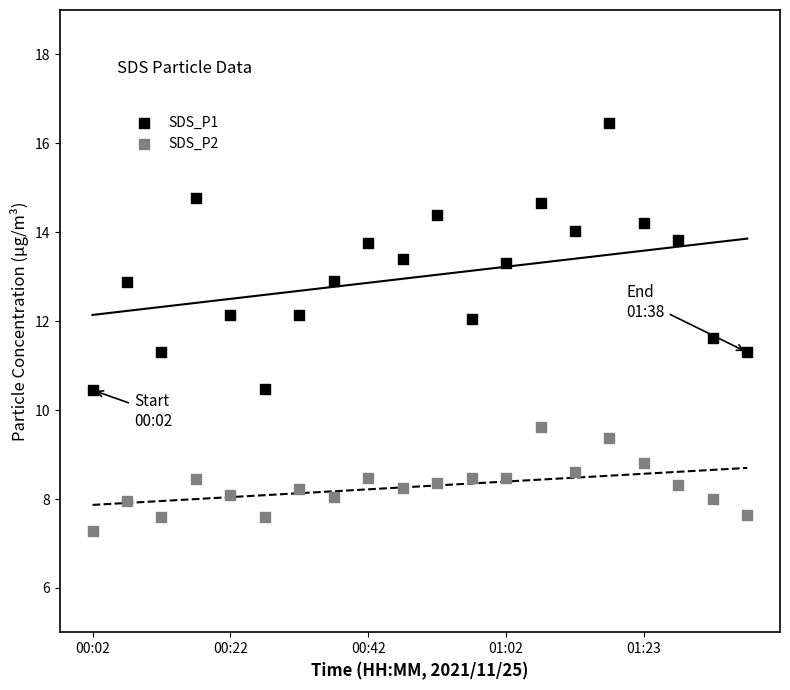

Which series has the largest Y range (max minus min)?

SDS_P1